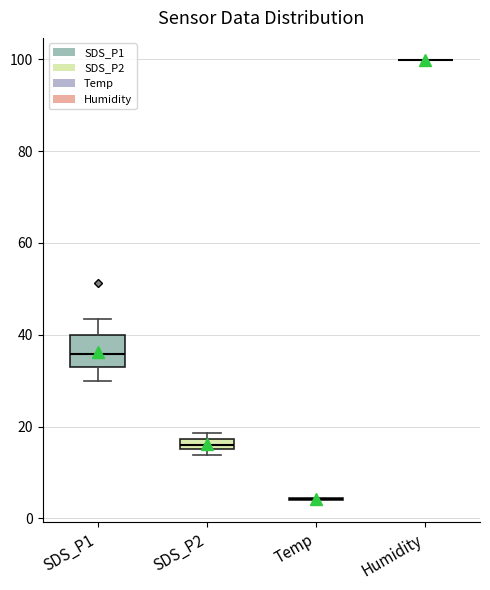

Where does the lower whisker of the box for SDS_P1 end on the y-axis? The values are not printed on the chart, so give them approximately, as read against the axis.

30